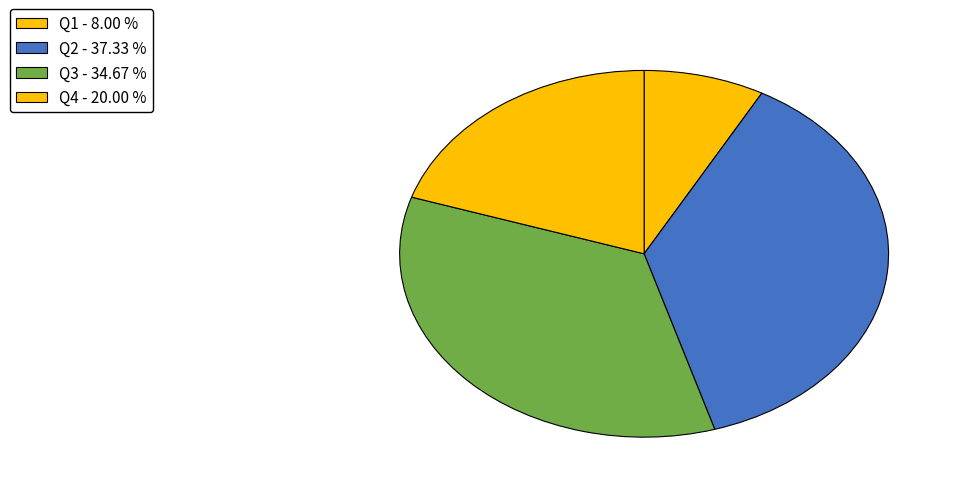

How many slices are in this pie chart?

4